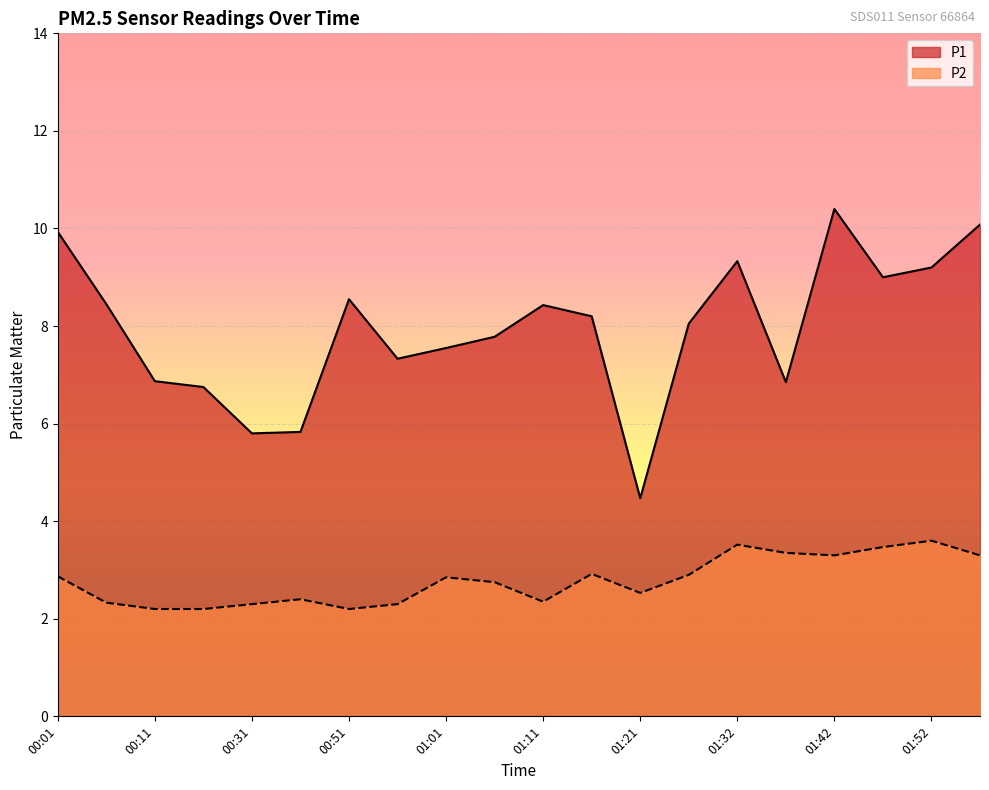

List the series in order of their peak value, lowest first.

P2, P1